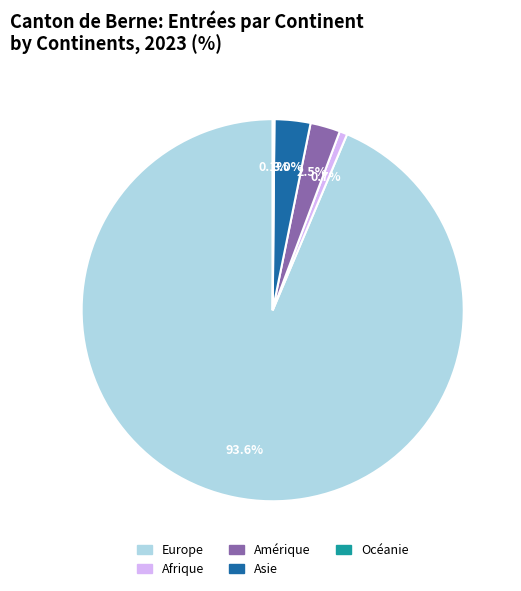

Which slice is the largest?

Europe